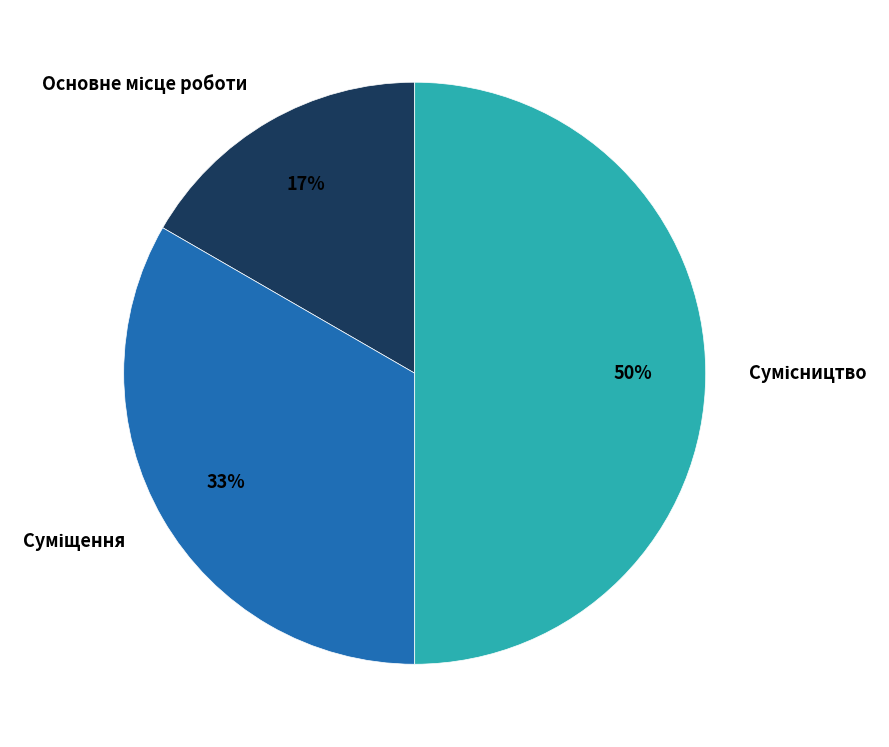

To the nearest percent, what is the average slice percentage?

33%